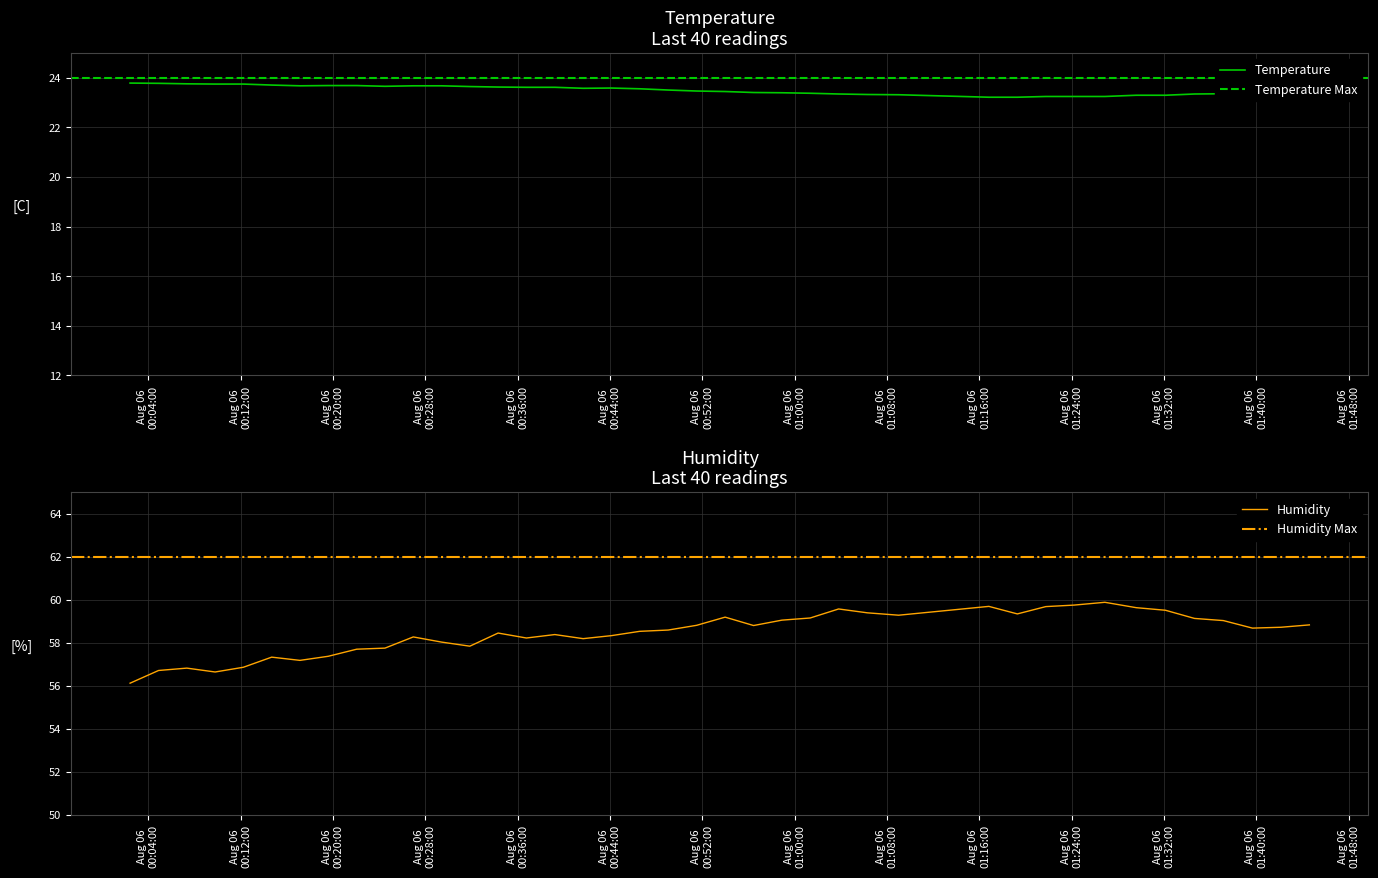

At how many categories does at least one series exceed 58?

29